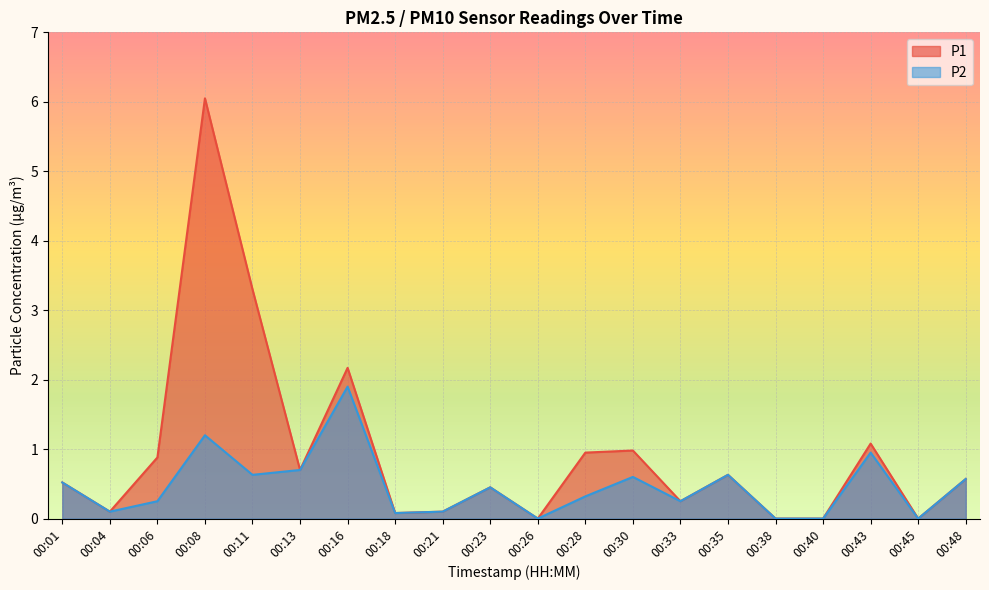

Between 00:11 and 00:43, which series saw the biggest shift?

P1